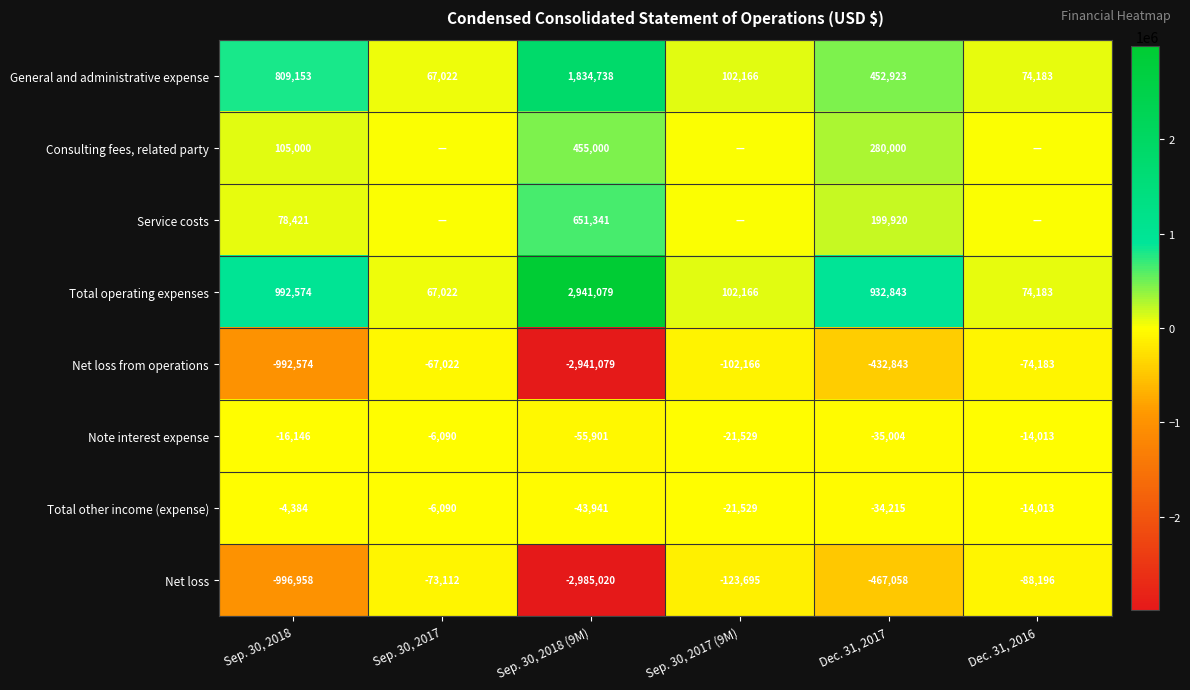

At how many categories does at least one series exceed -2292033?

6